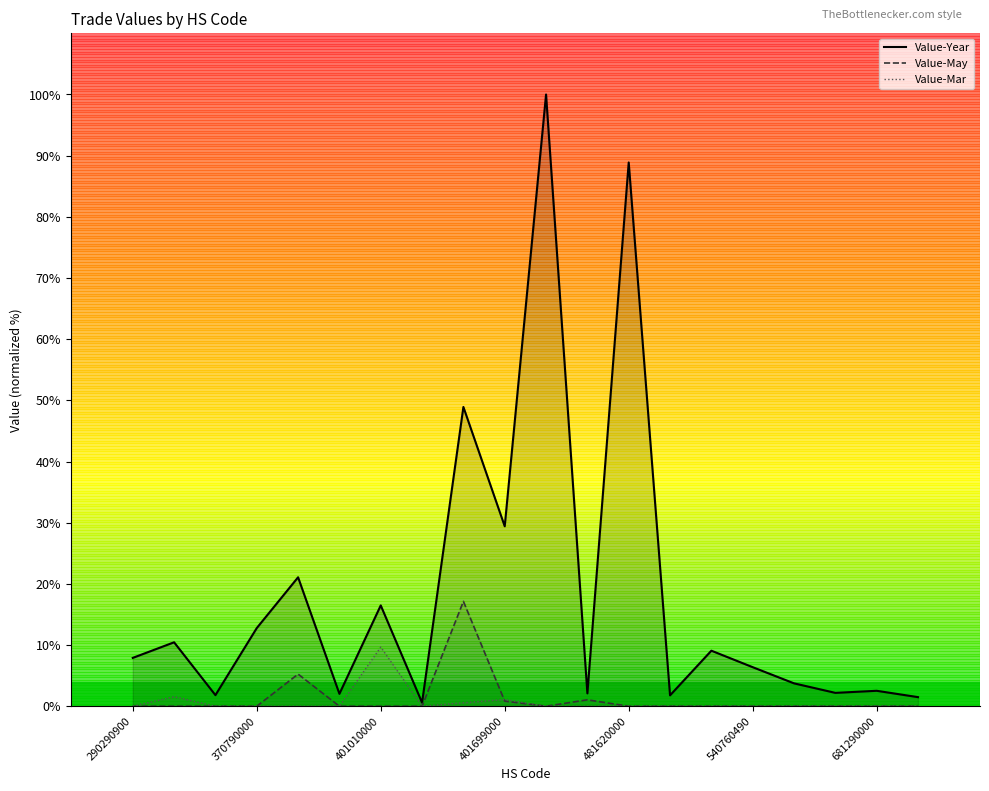

Count the number of data series in this chart.

3